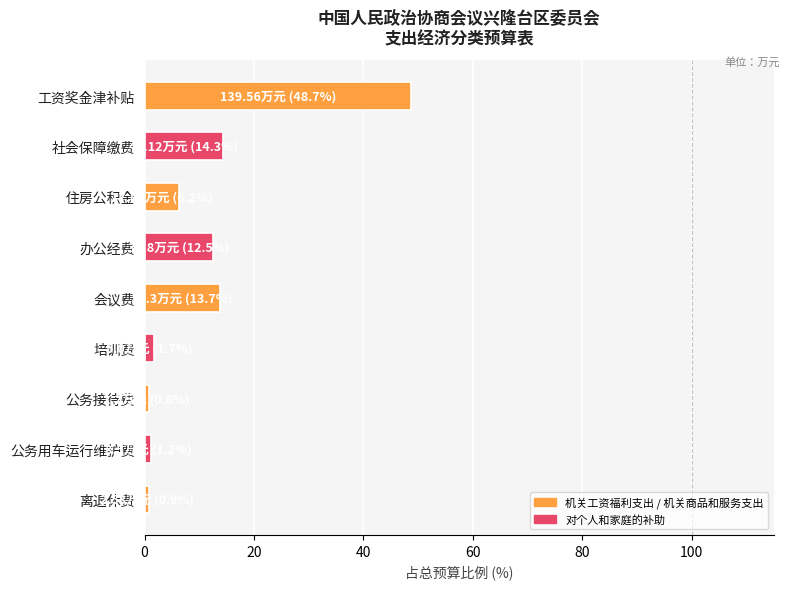

What is the label of the 9th bar from the bottom?

工资奖金津补贴